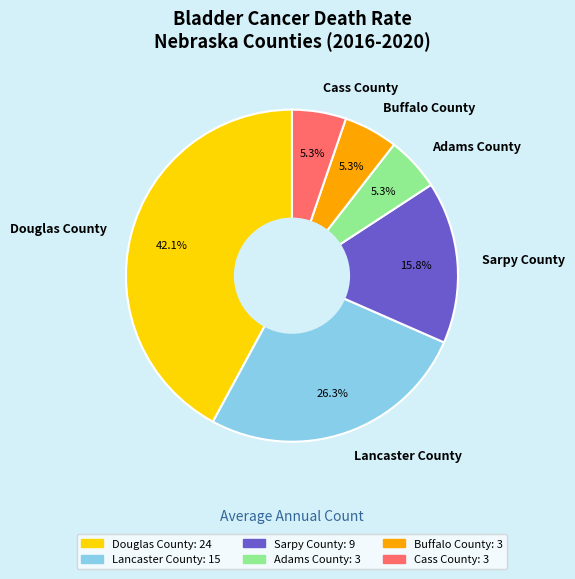

What percentage is NOT represented by Cass County?

94.7%